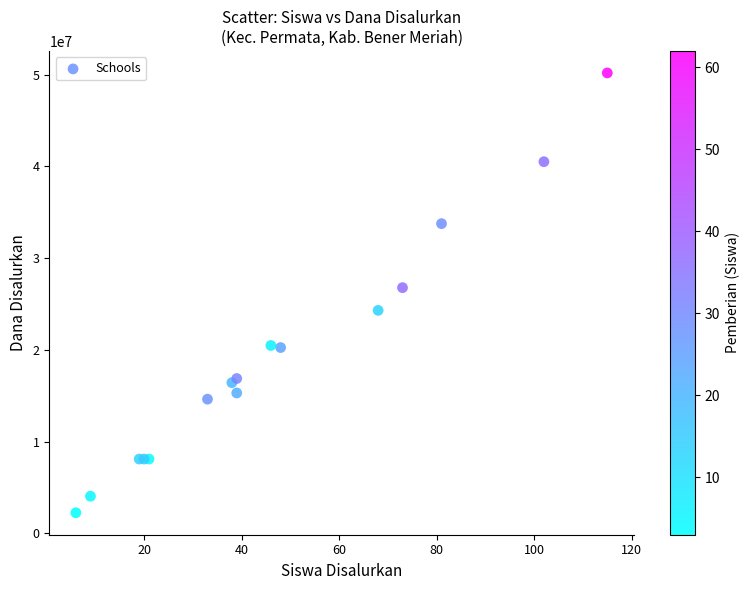

What Y value in the scatter plot is closest to 26212500?

26775000